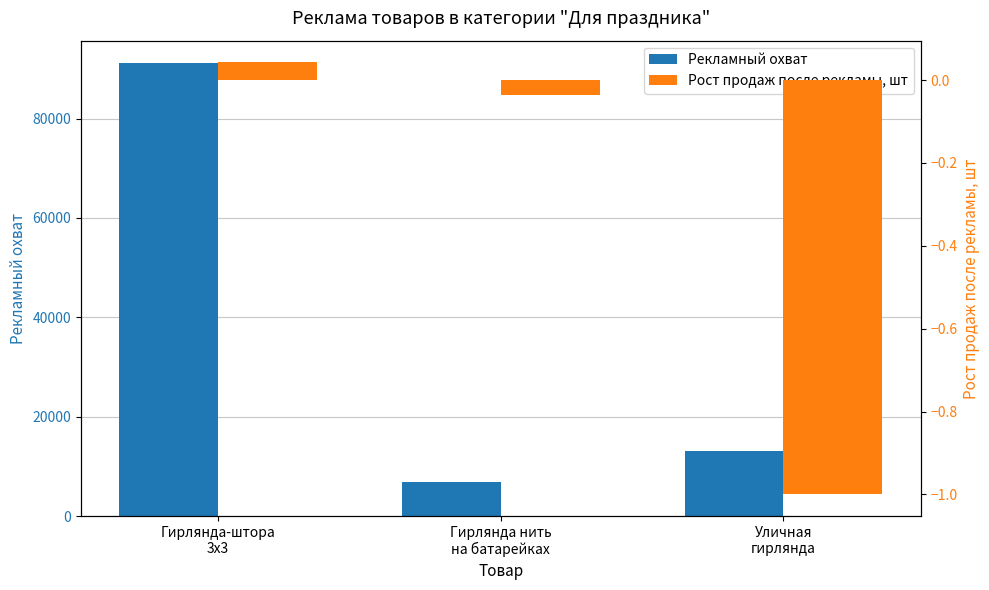

What is the sum of the Рекламный охват values at Гирлянда-штора
3х3 and Уличная
гирлянда?

104170.0